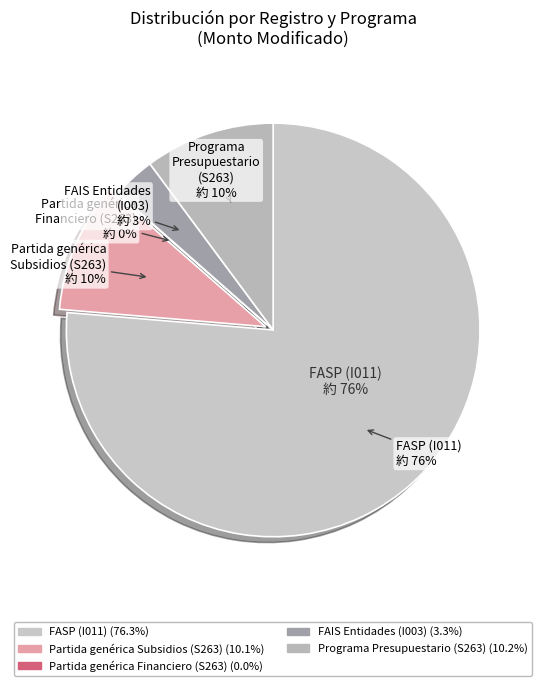

To the nearest percent, what percentage of the pie is Total del Programa Presupuestario (S263)?

10%